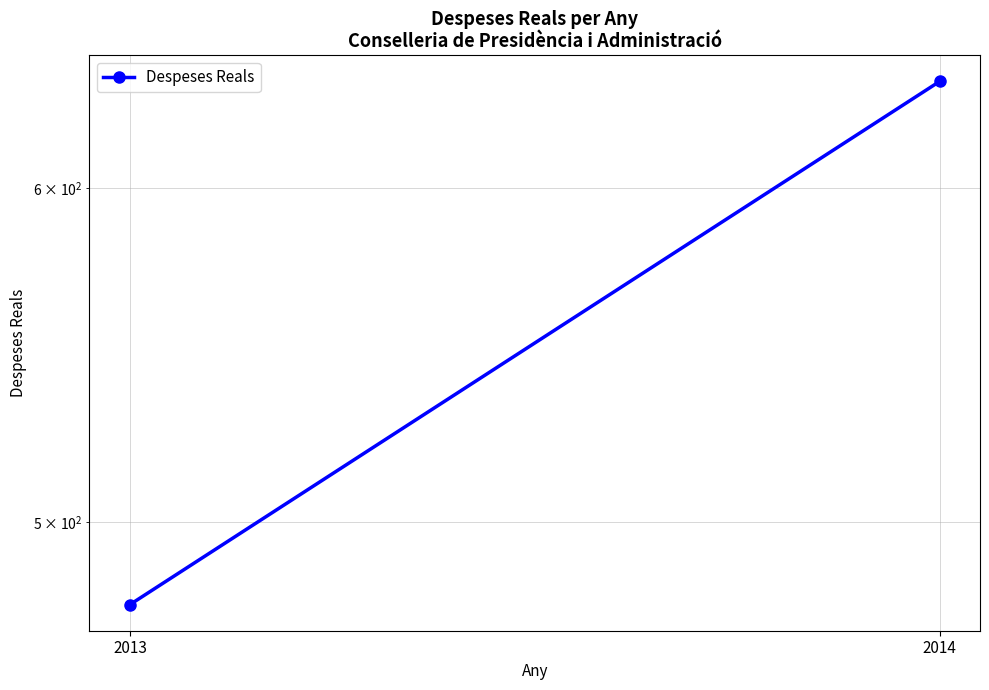

The chart shows a value of 1129.1 at 2014. True or false?

False